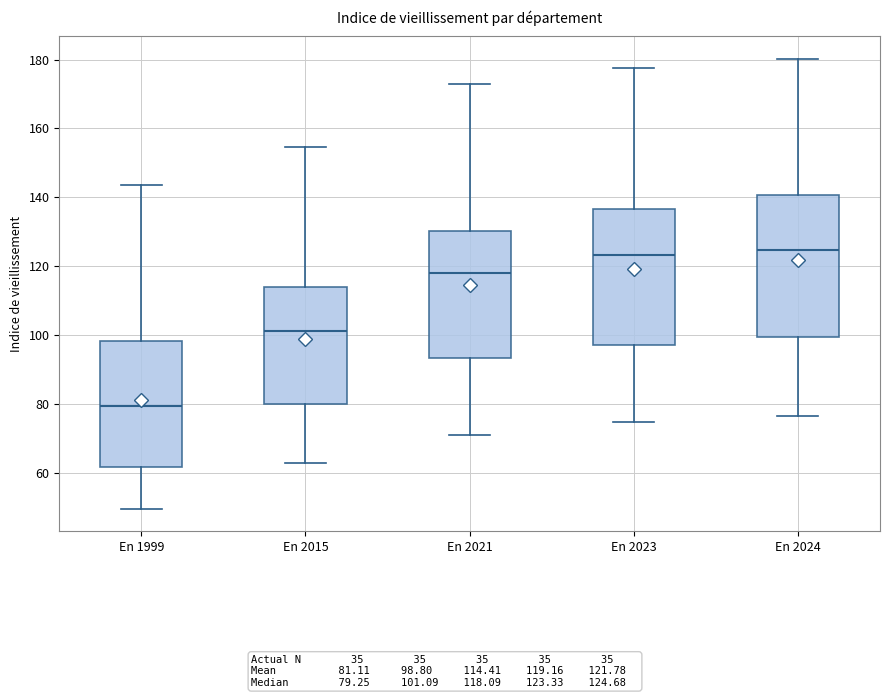

Reading left to right, read every box against the y-axis: the position of its median line, the range the box covers, and the ends of its whiskers. The values are not printed on the chart, so give them approximately, as read against the axis.

En 1999: median 80, box 62 to 98, whiskers 50 to 144
En 2015: median 102, box 80 to 114, whiskers 62 to 154
En 2021: median 118, box 94 to 130, whiskers 72 to 172
En 2023: median 124, box 98 to 136, whiskers 74 to 178
En 2024: median 124, box 100 to 140, whiskers 76 to 180